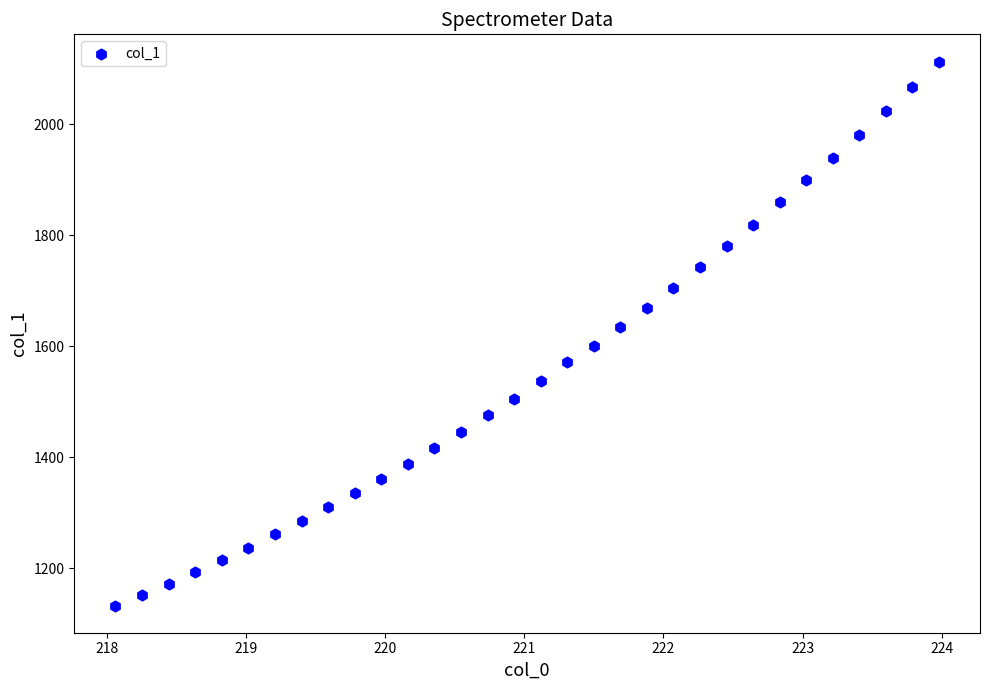

What is the range of Y values (max minus min)?

980.7